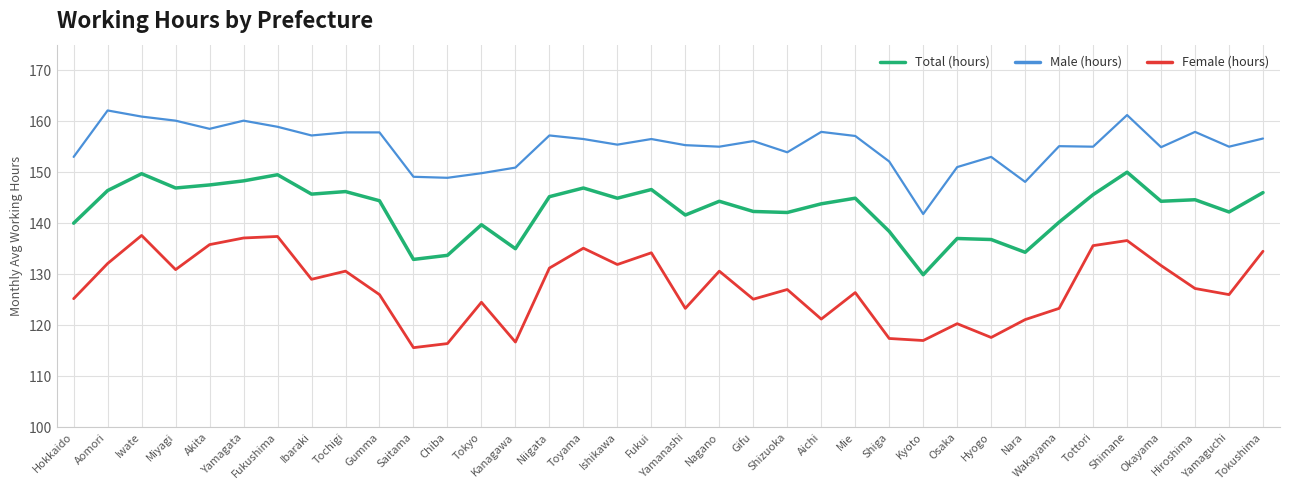

List the series in order of their overall mean, lowest first.

Female (hours), Total (hours), Male (hours)